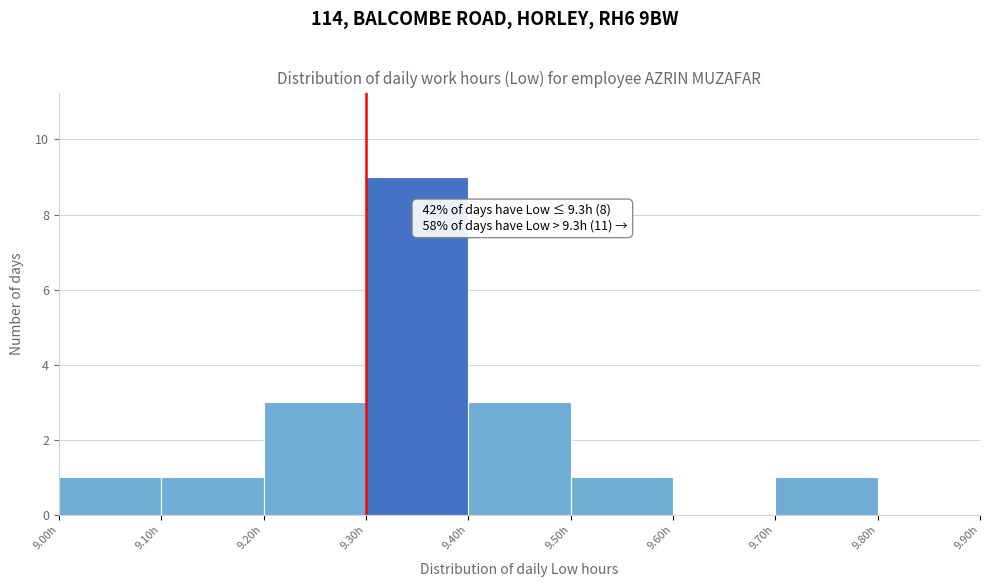

Which range on the x-axis has the tallest bar?

9.3 to 9.4